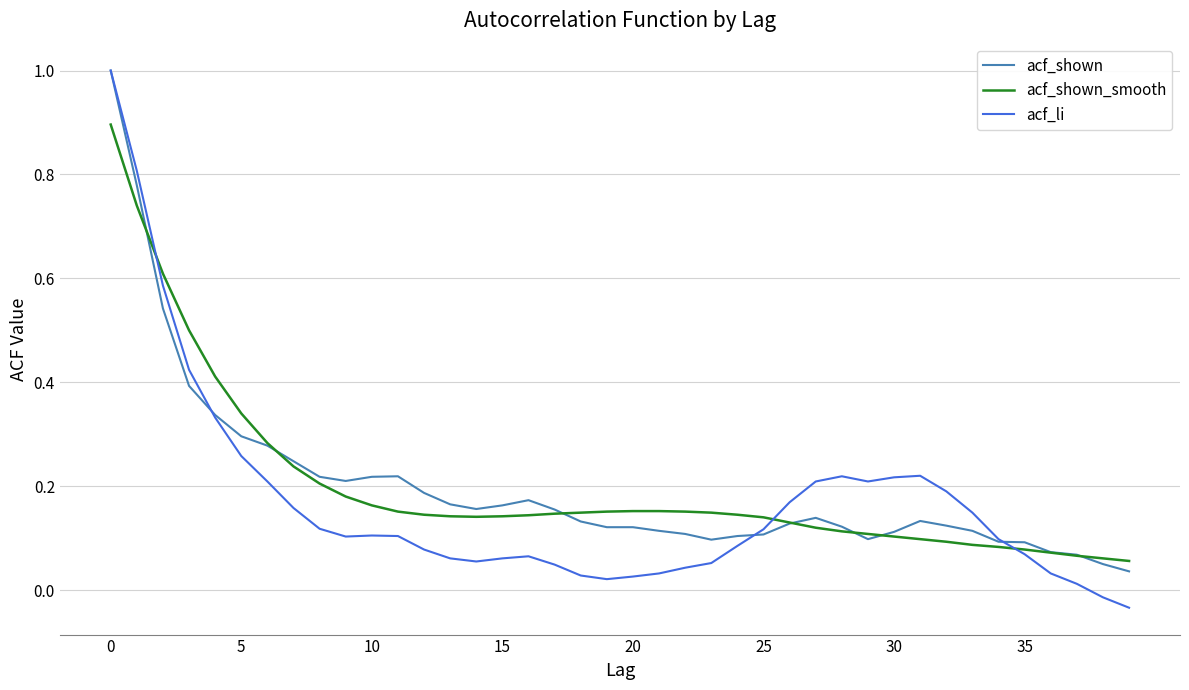

In acf_li, how many points are higher than both neighbors (excluding endpoints)?

4